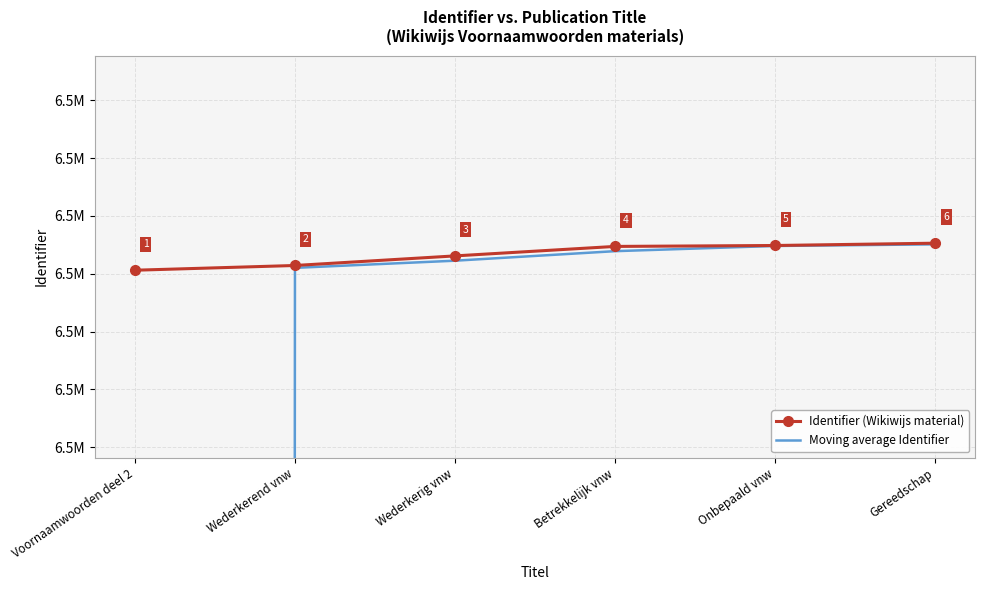

True or false: Moving average Identifier has a value of 11660994.3 at Betrekkelijk vnw.

False